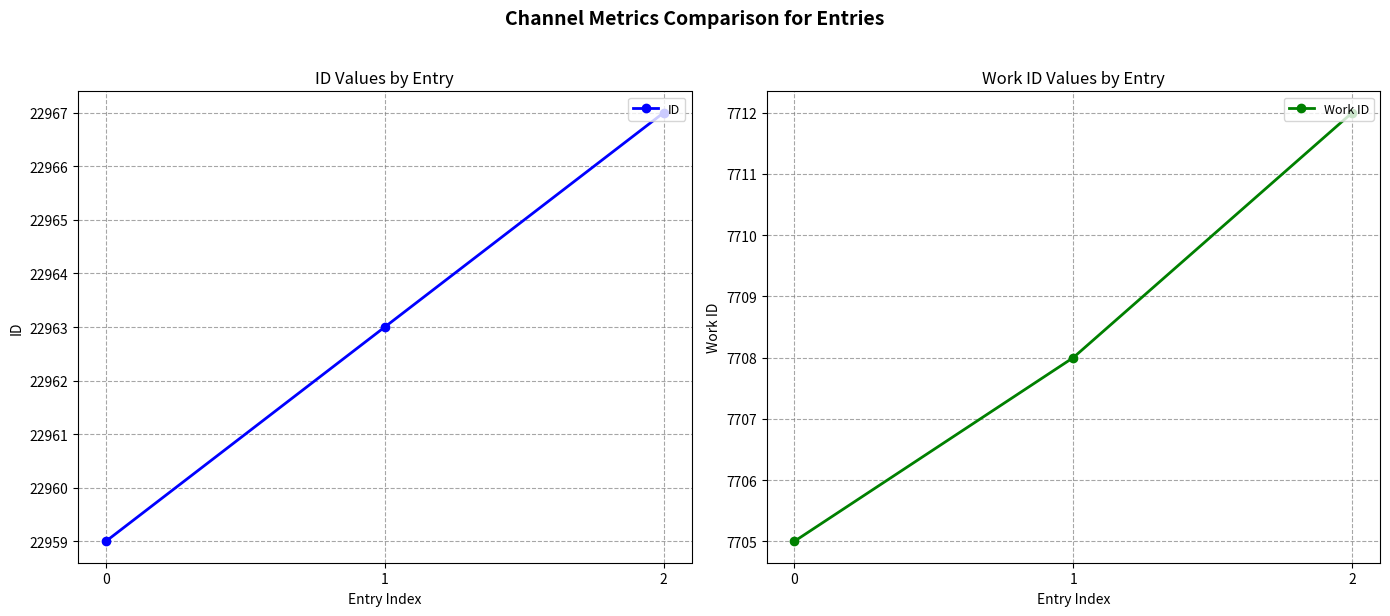

Reading right to left, list all the values displayed in this chart.

ID: 2=22967	1=22963	0=22959
Work ID: 2=7712	1=7708	0=7705